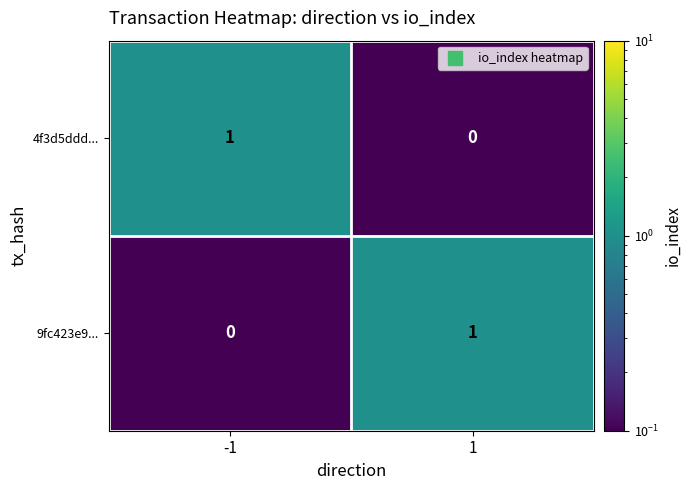

The value of 9fc423e9... at 1 is 1. True or false?

True